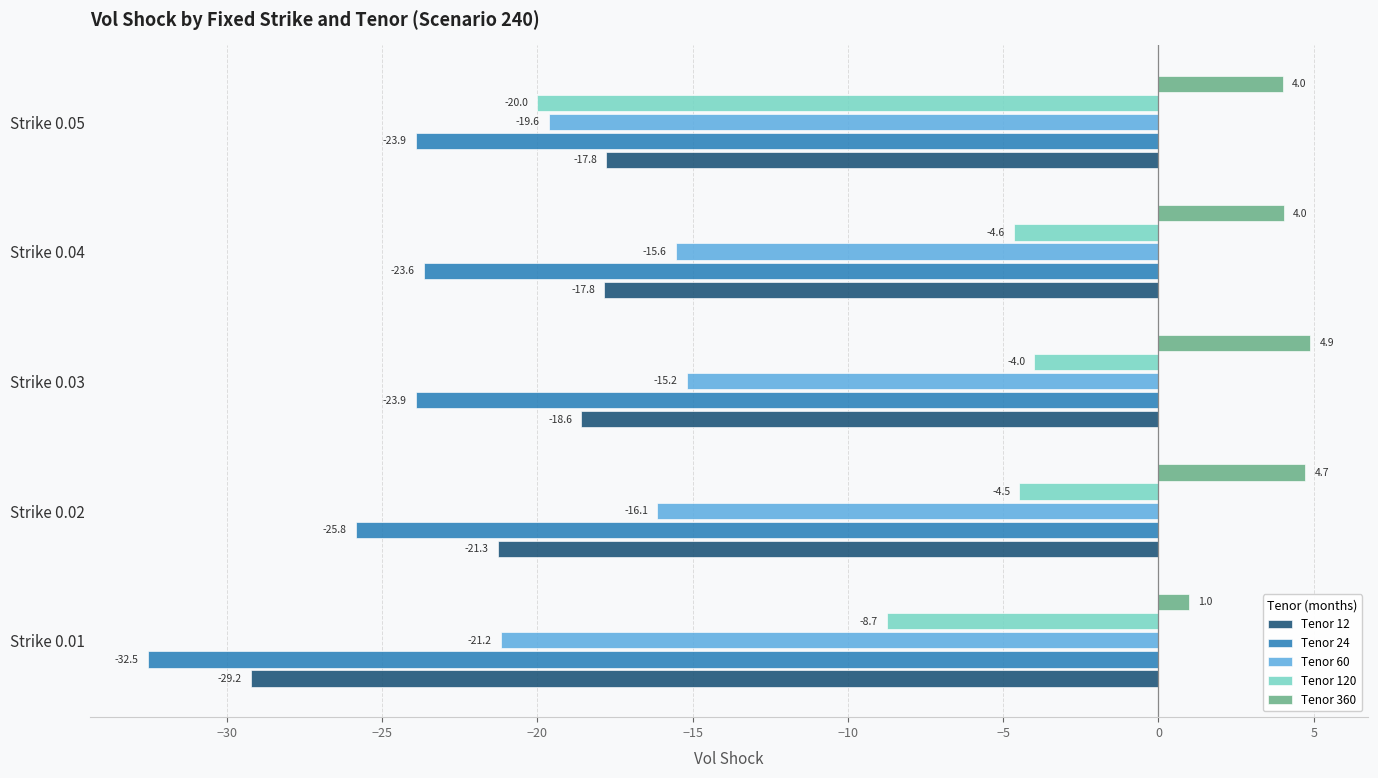

What is the minimum value for Tenor 360?

1.0